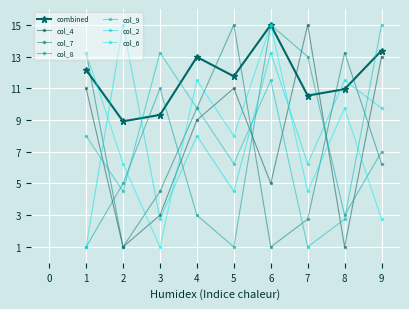

What is the difference between the maximum and second lowest values in the col_2 series?

12.2